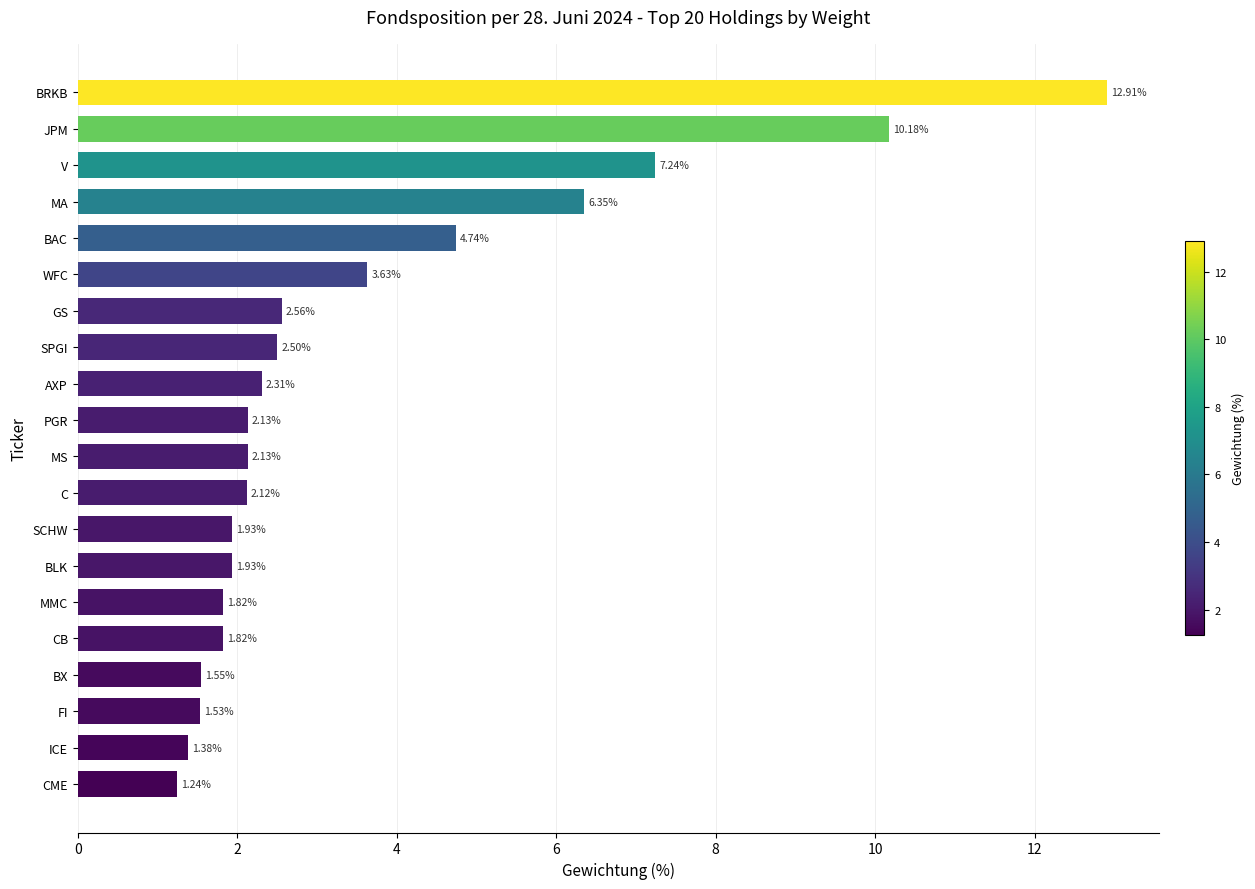

What is the label of the 14th bar from the bottom?

GS